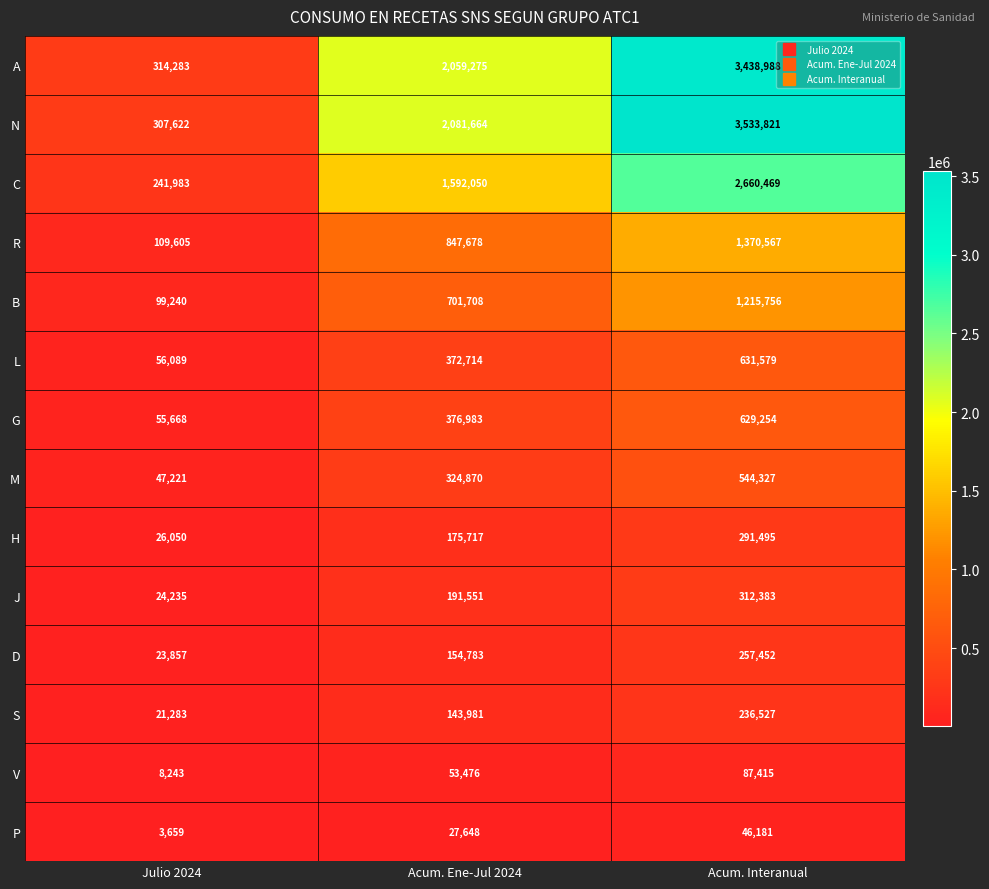

Which series has the widest spread of values?

N